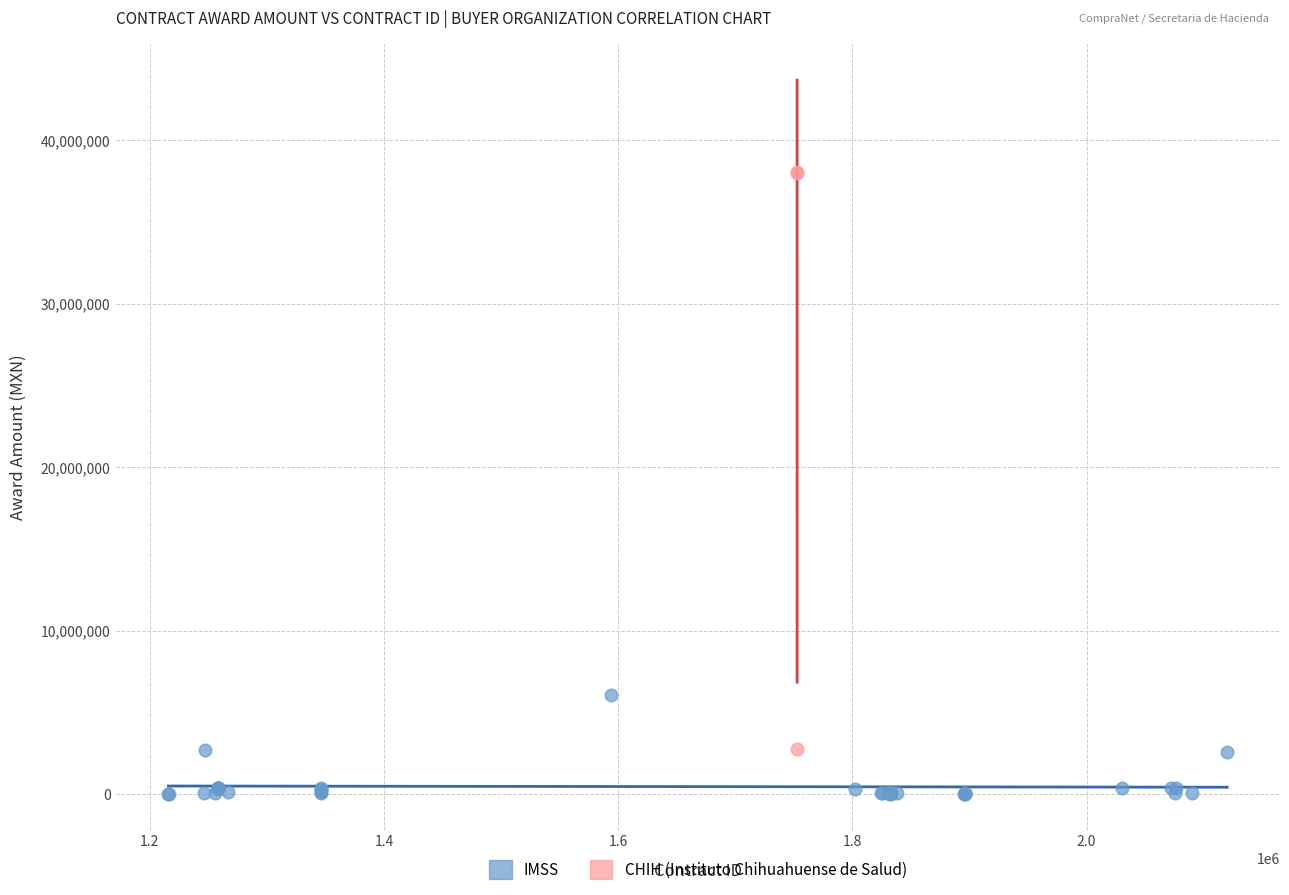

Which series has the widest spread of Y values?

CHIH (Instituto Chihuahuense de Salud)